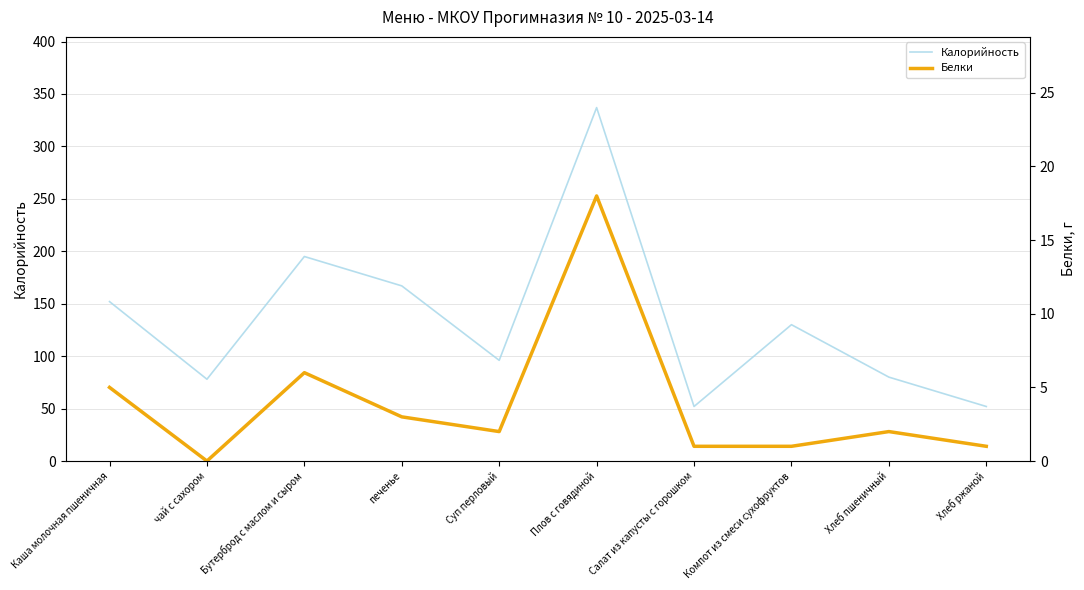

How many interior local peaks does the Калорийность series have?

3